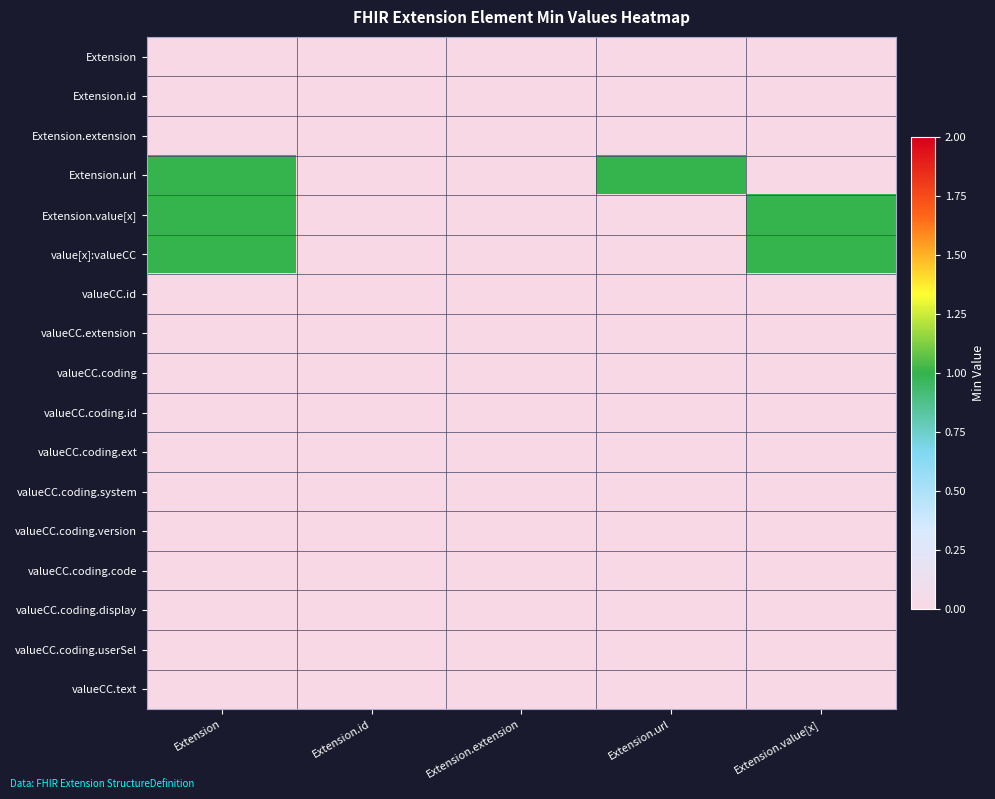

Which series has the largest total across all categories?

Extension.url